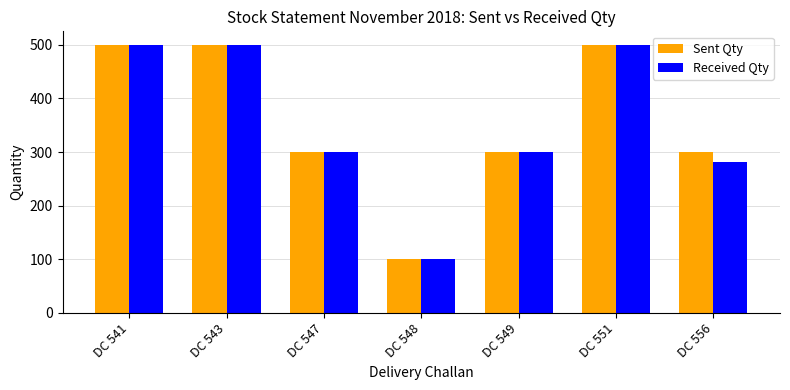

The Sent Qty series shows 300 at DC 549. True or false?

True